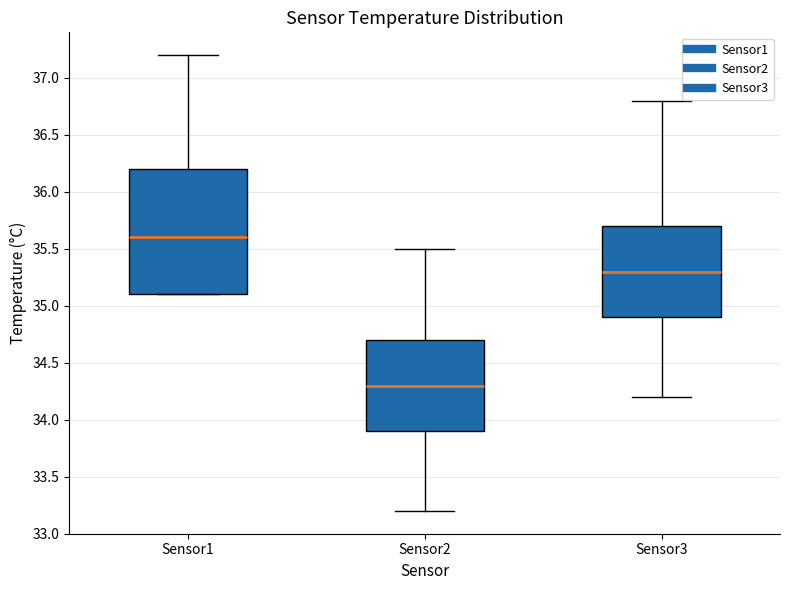

Reading left to right, read every box against the y-axis: the position of its median line, the range the box covers, and the ends of its whiskers. The values are not printed on the chart, so give them approximately, as read against the axis.

Sensor1: median 35.6, box 35.1 to 36.2, whiskers 35.1 to 37.2
Sensor2: median 34.3, box 33.9 to 34.7, whiskers 33.2 to 35.5
Sensor3: median 35.3, box 34.9 to 35.7, whiskers 34.2 to 36.8